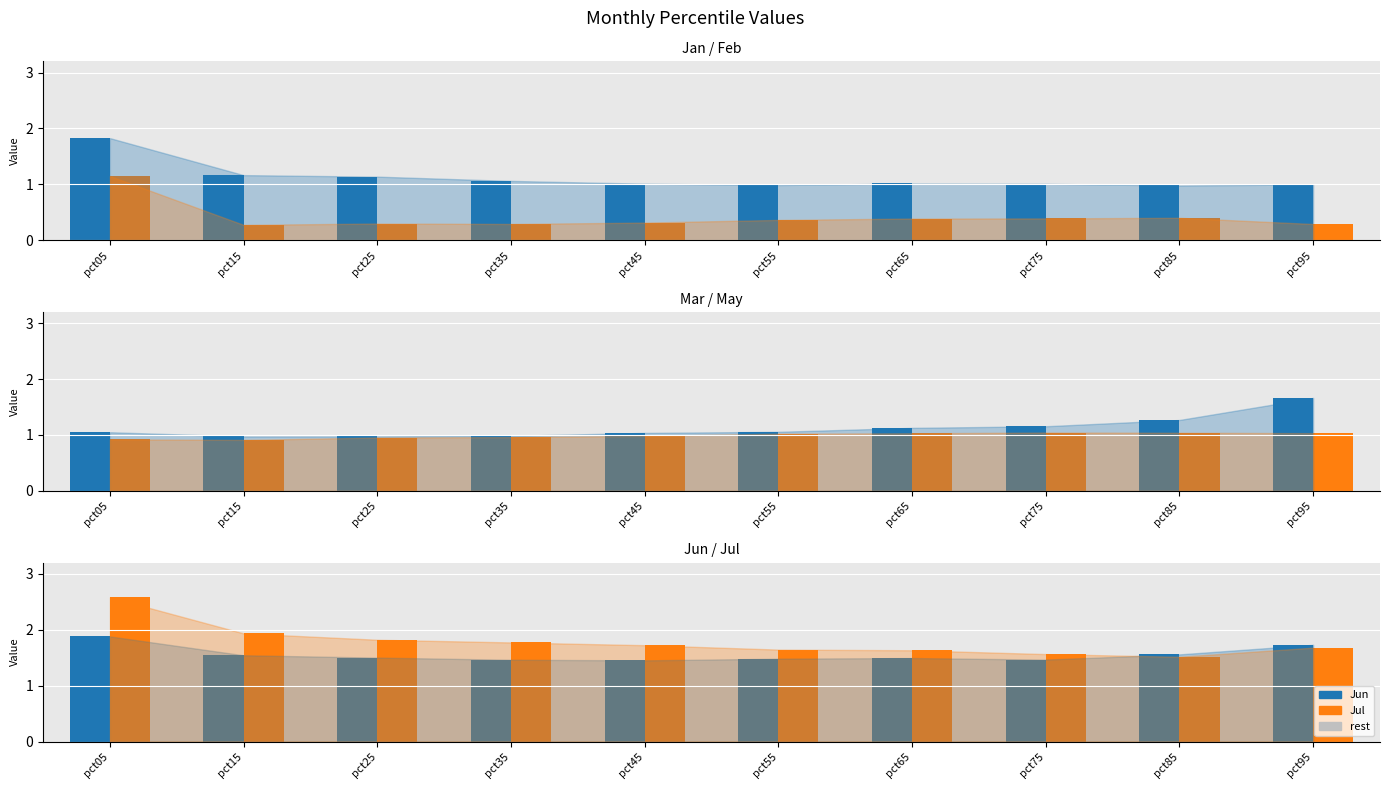

At how many categories does at least one series exceed 2?

1